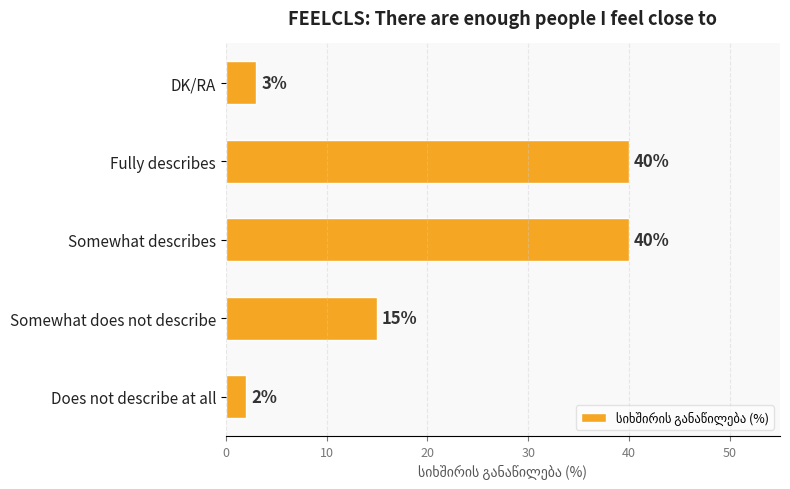

At which category does the chart reach its minimum across all series?

Does not describe at all